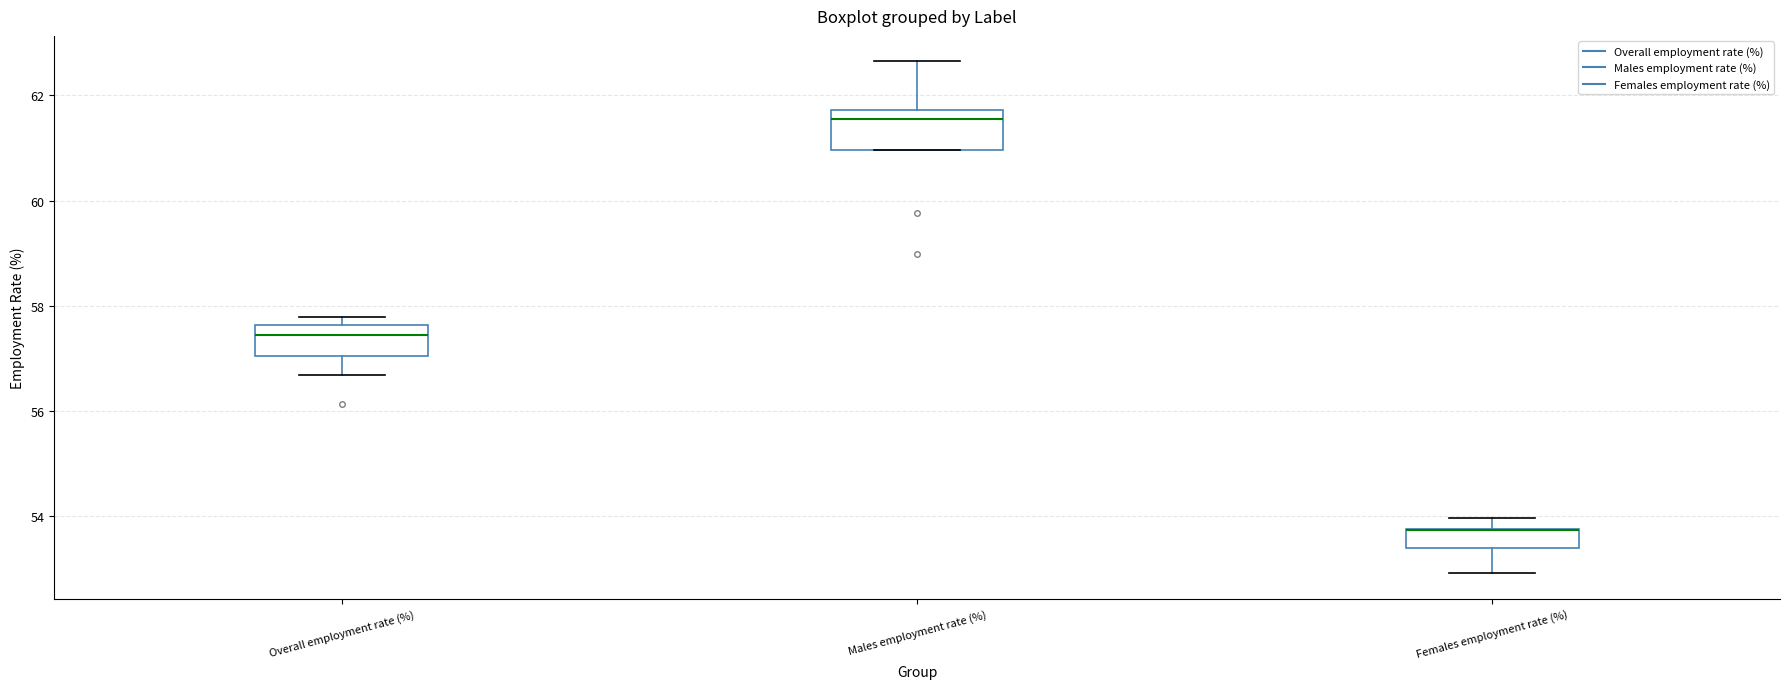

Reading left to right, transcribe this box plot: for each box, give where its median line is, the range the box spans, and where its two whiskers end, as read against the y-axis. The values are not printed on the chart, so give them approximately, as read against the axis.

Overall employment rate (%): median 57.4, box 57.0 to 57.6, whiskers 56.6 to 57.8
Males employment rate (%): median 61.6, box 61.0 to 61.8, whiskers 61.0 to 62.6
Females employment rate (%): median 53.8 (drawn on the box's upper edge), box 53.4 to 53.8, whiskers 53.0 to 54.0